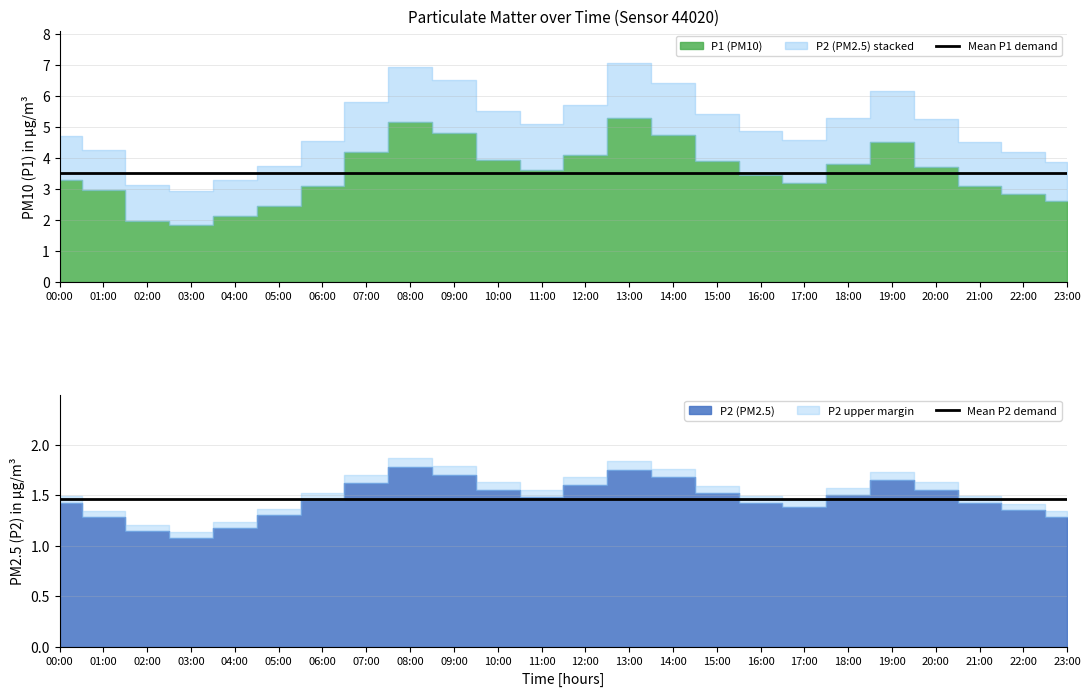

The value of Mean P1 demand at 22:00 is 3.5. True or false?

True